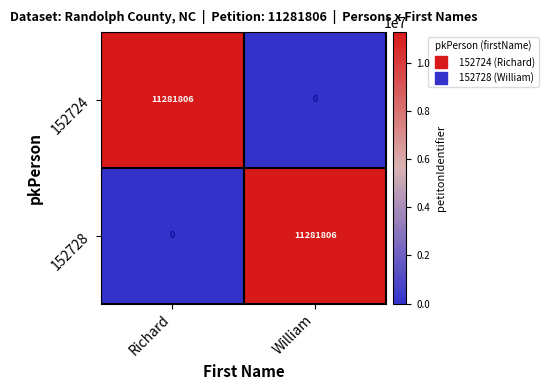

What is the spread (max minus min) of values at William?

11281806